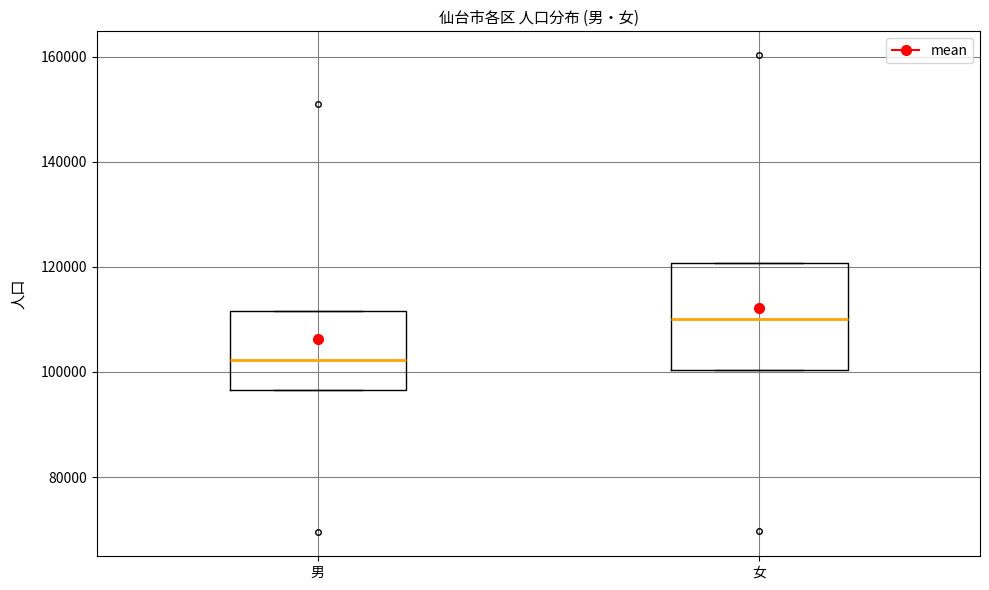

Reading left to right, transcribe this box plot: for each box, give where its median line is, the range the box spans, and where its two whiskers end, as read against the y-axis. The values are not printed on the chart, so give them approximately, as read against the axis.

男: median 102000, box 96000 to 112000, whiskers 96000 to 112000
女: median 110000, box 100000 to 120000, whiskers 100000 to 120000